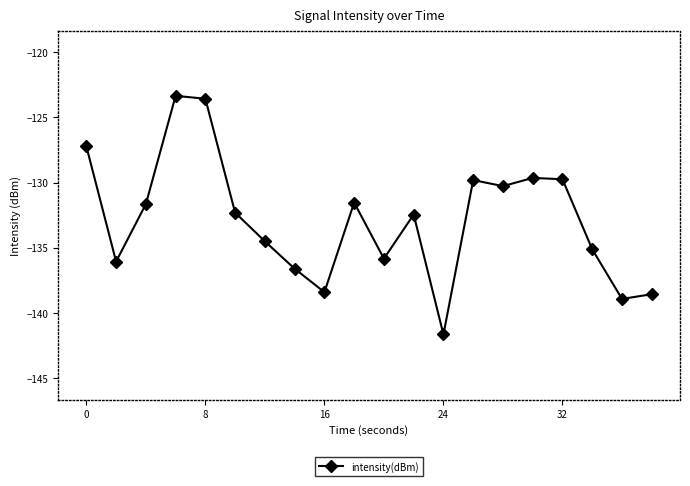

What is the sum of all values?

-2657.1